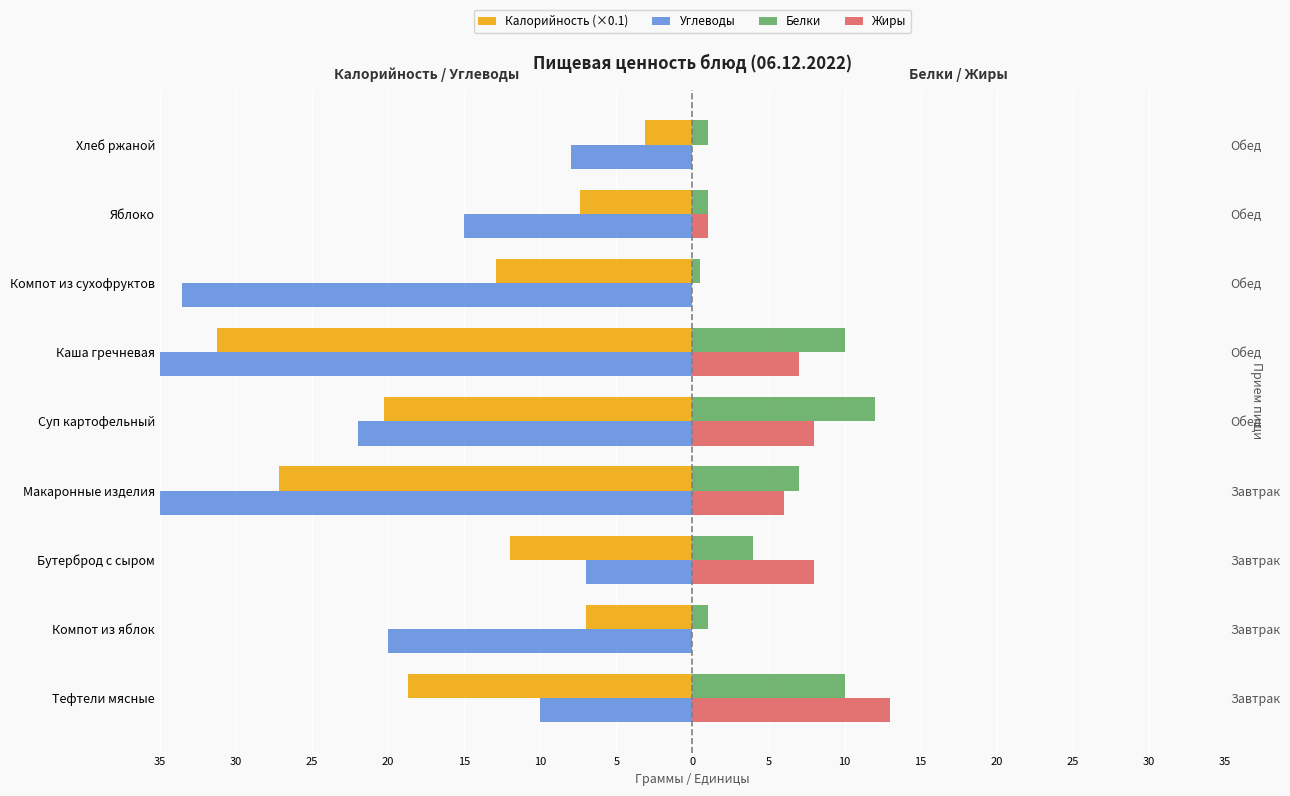

What is the difference between the second highest and second lowest values in the Калорийность (×0.1) series?

20.2